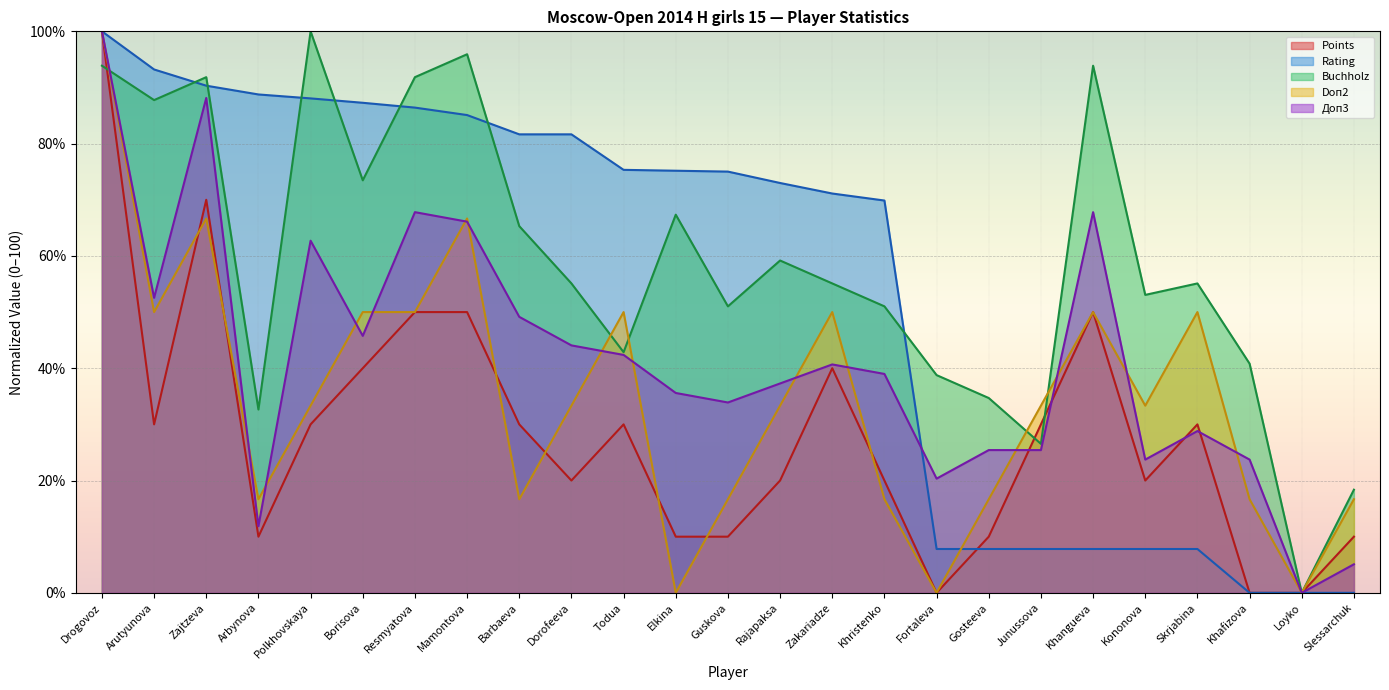

Rank the series at Rajapaksa from lowest to highest value.

Points, Doп2, Доп3, Buchholz, Rating